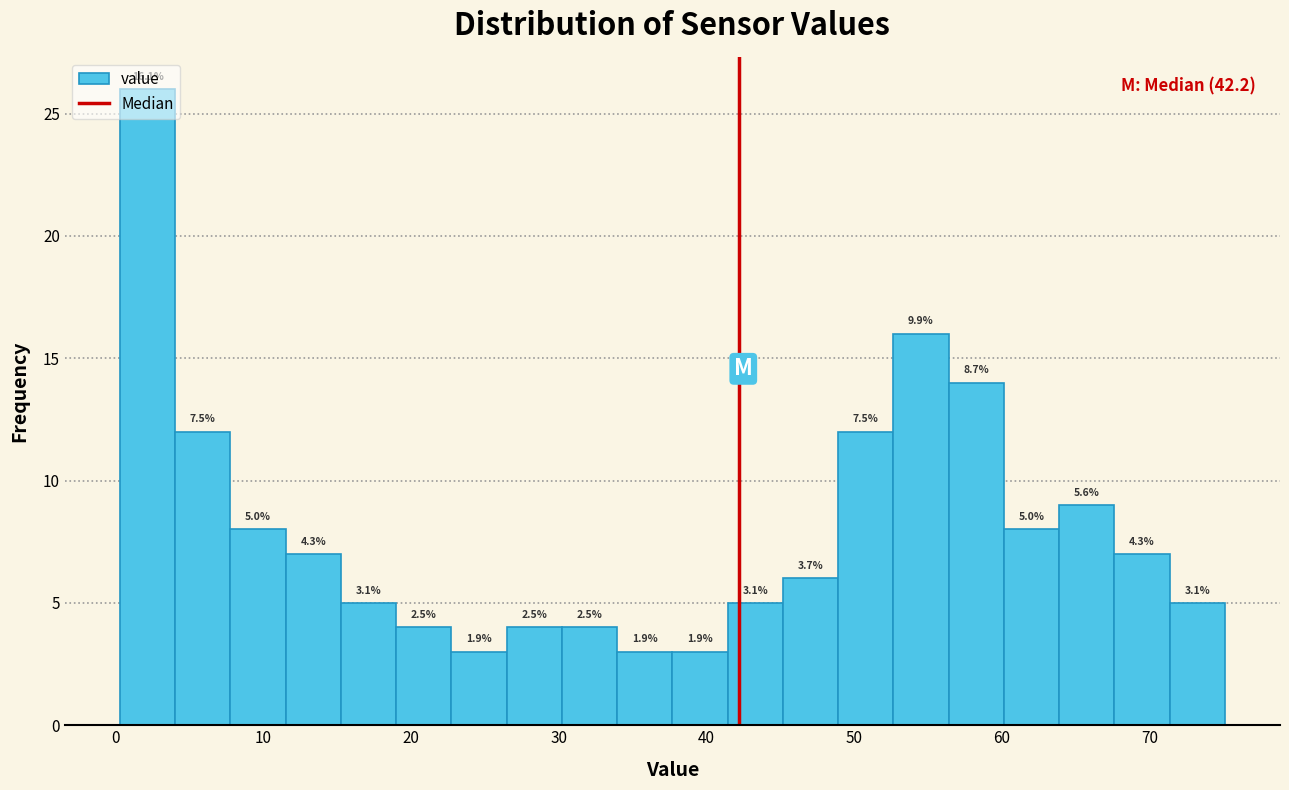

Around what value on the x-axis is the tallest bar? Give the approximate position of its centre, as read against the axis.

2